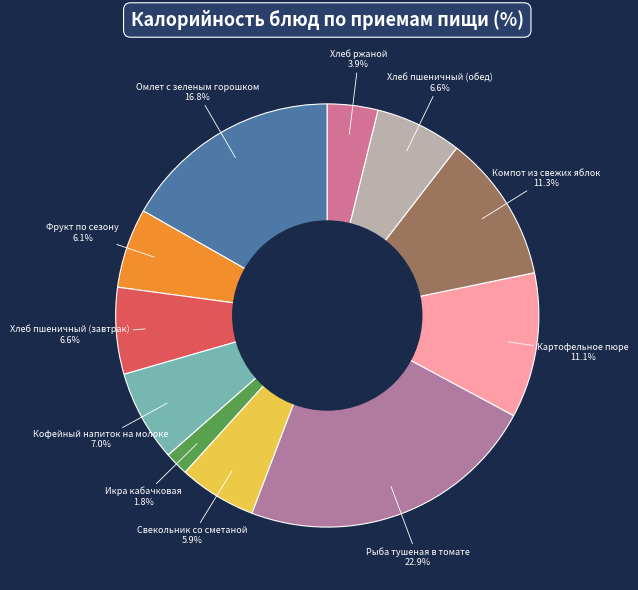

How many segments does this pie chart have?

11